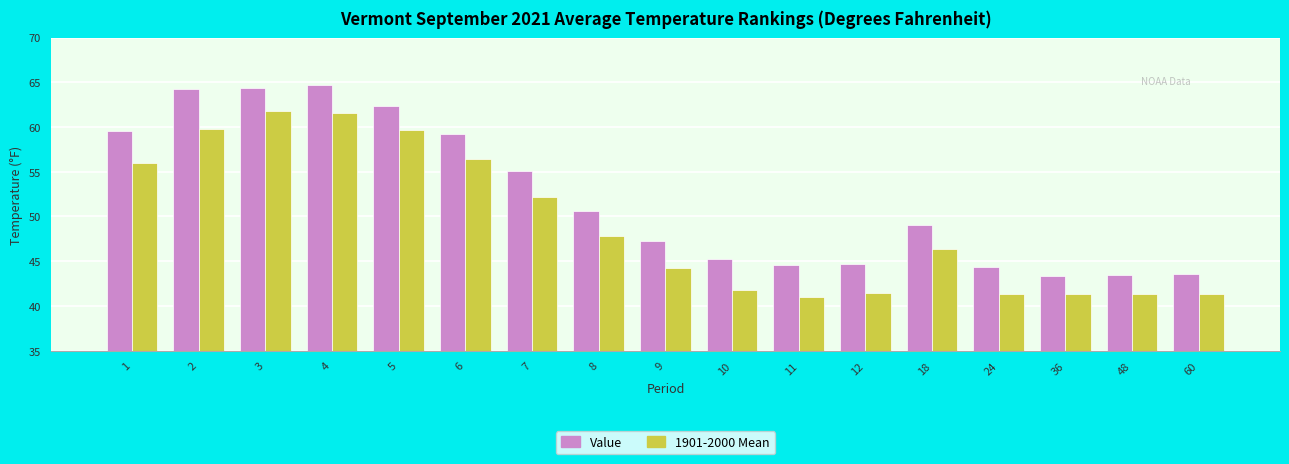

At which category does the chart reach its peak across all series?

4